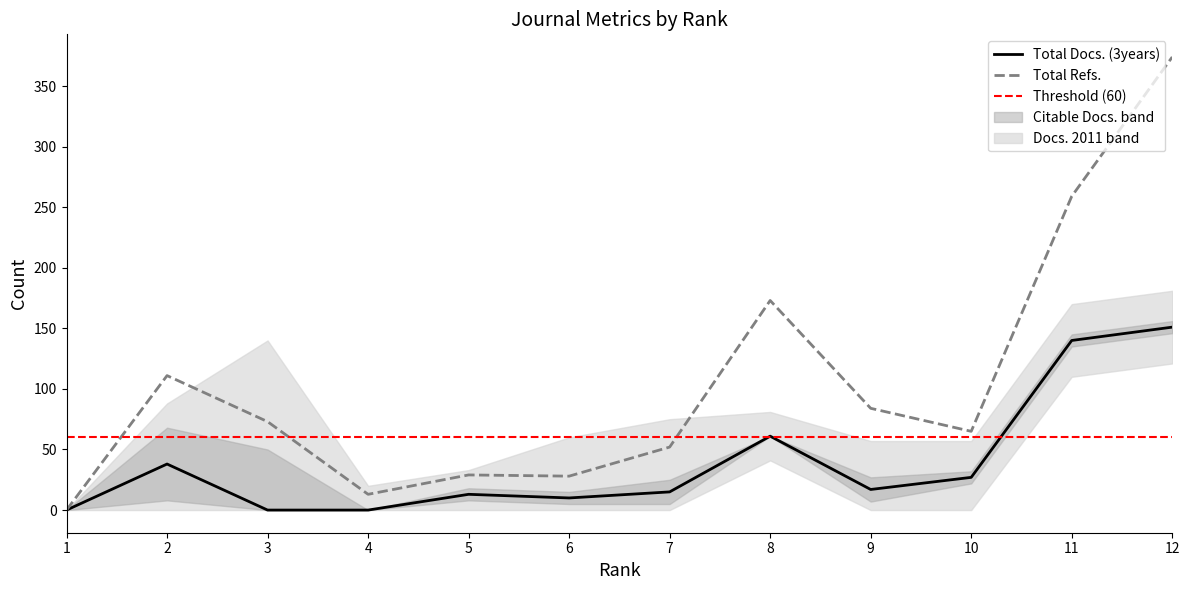

At which category is the sum across all series the highest?

12